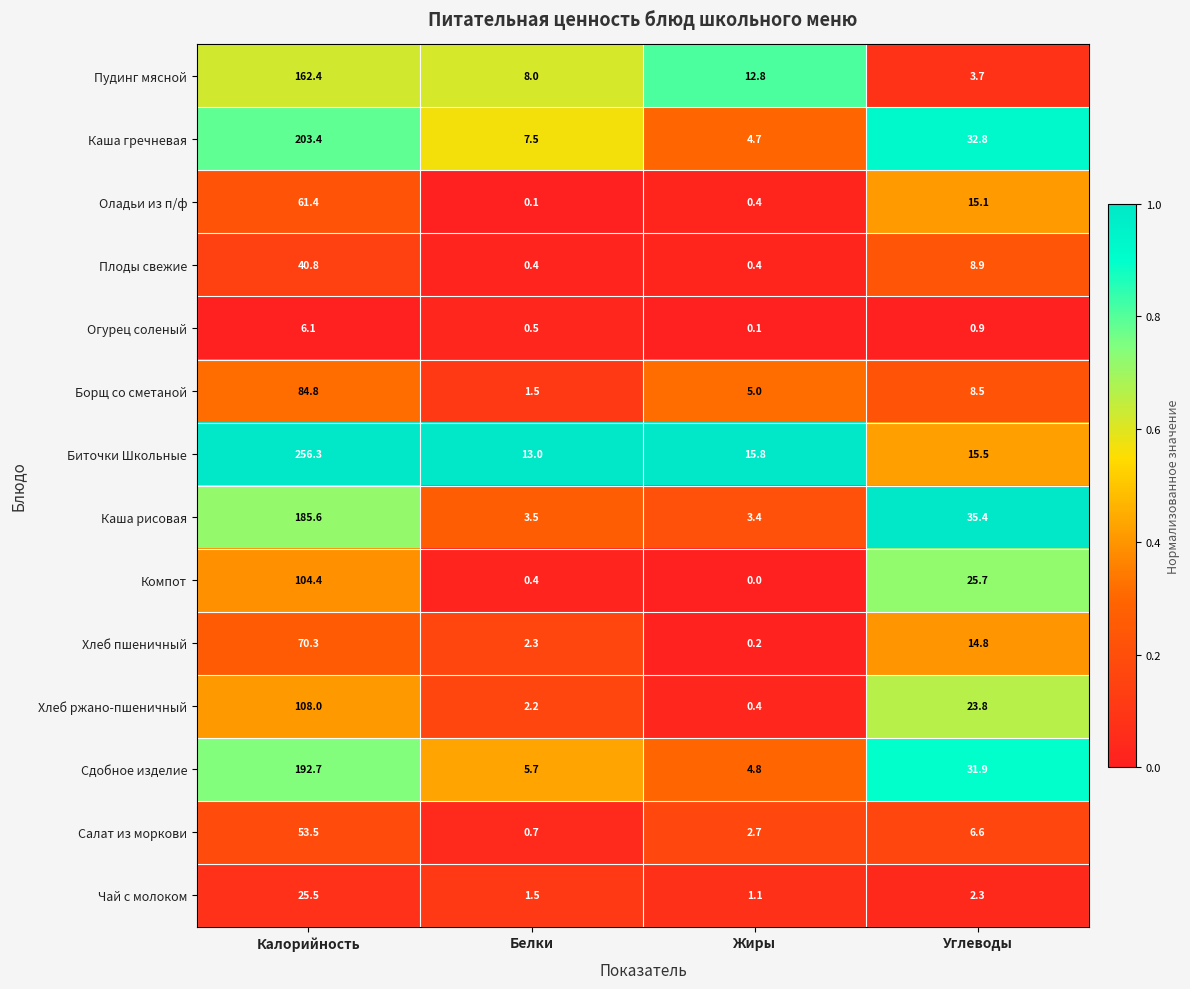

Is it true that Оладьи из п/ф equals 15.1 at Углеводы?

True